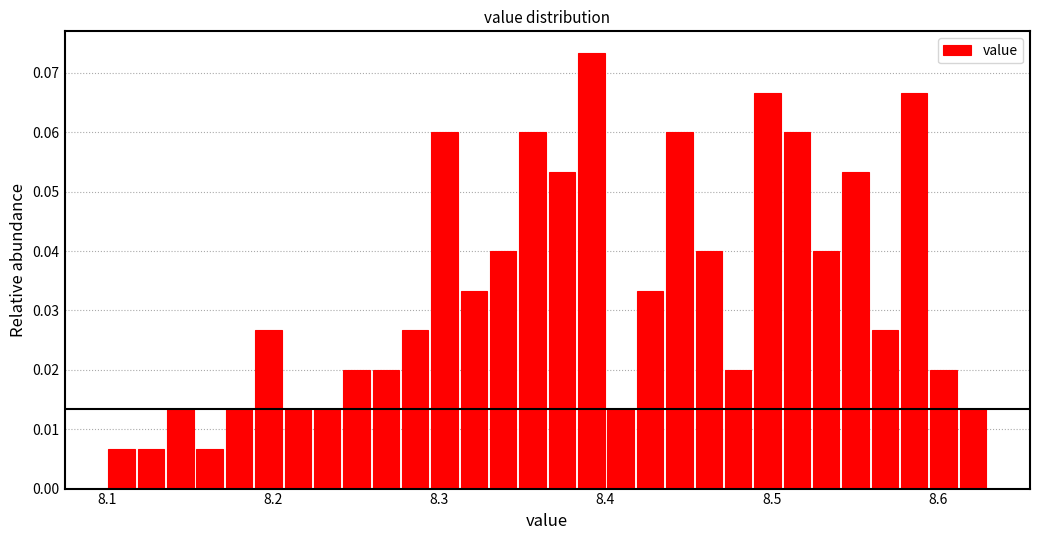

Read against the x-axis, roughly where is the centre of the tallest bar?

8.39